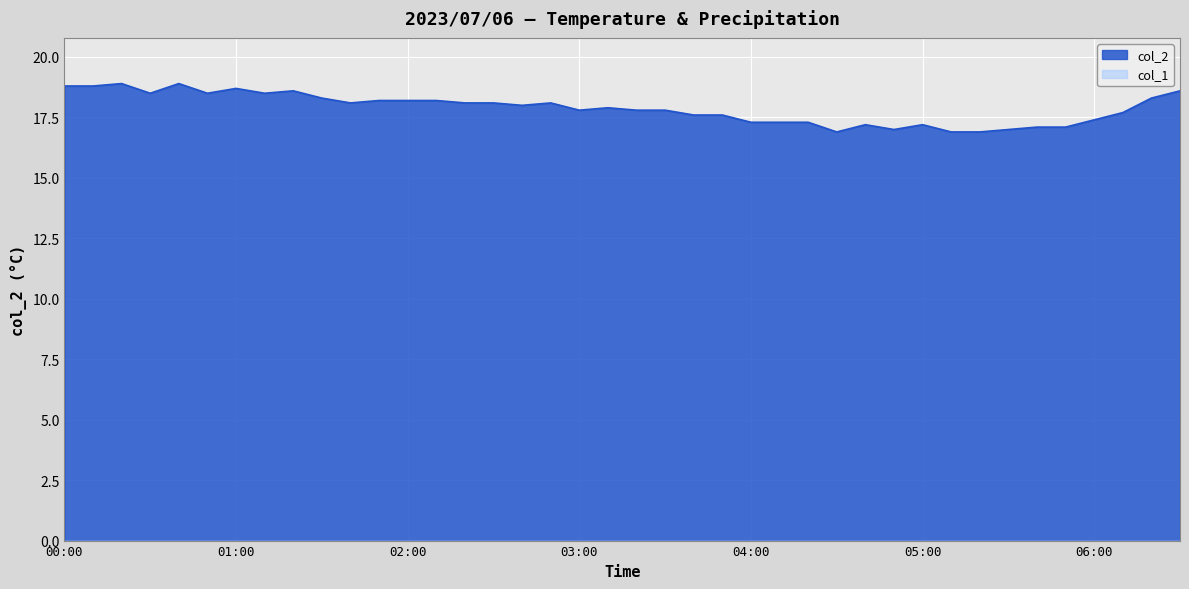

Is it true that the value at 01:50 is 18.2?

True